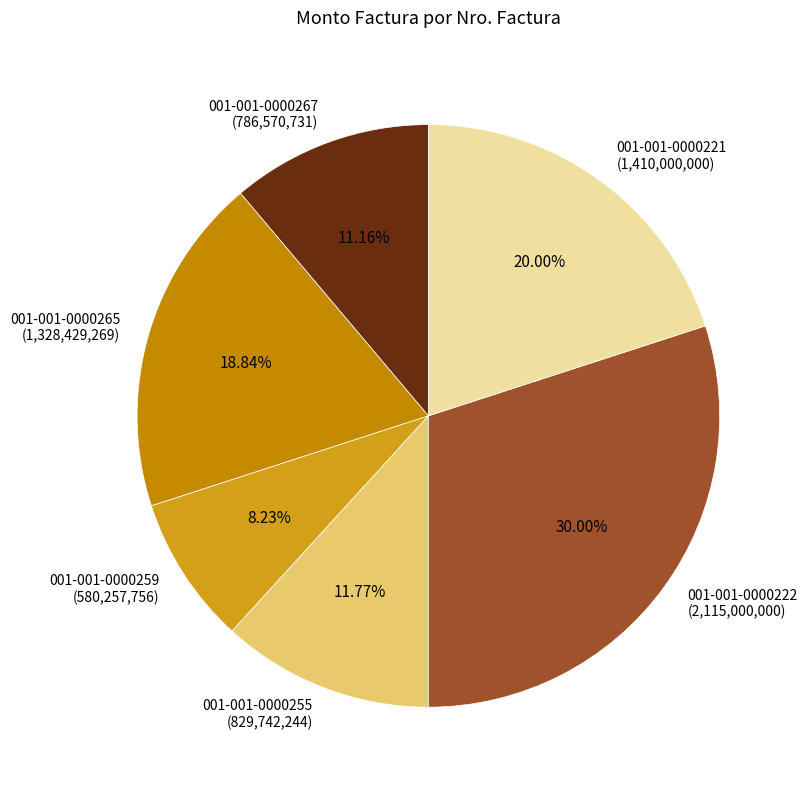

Does 001-001-0000221 account for over 50% of the chart?

No